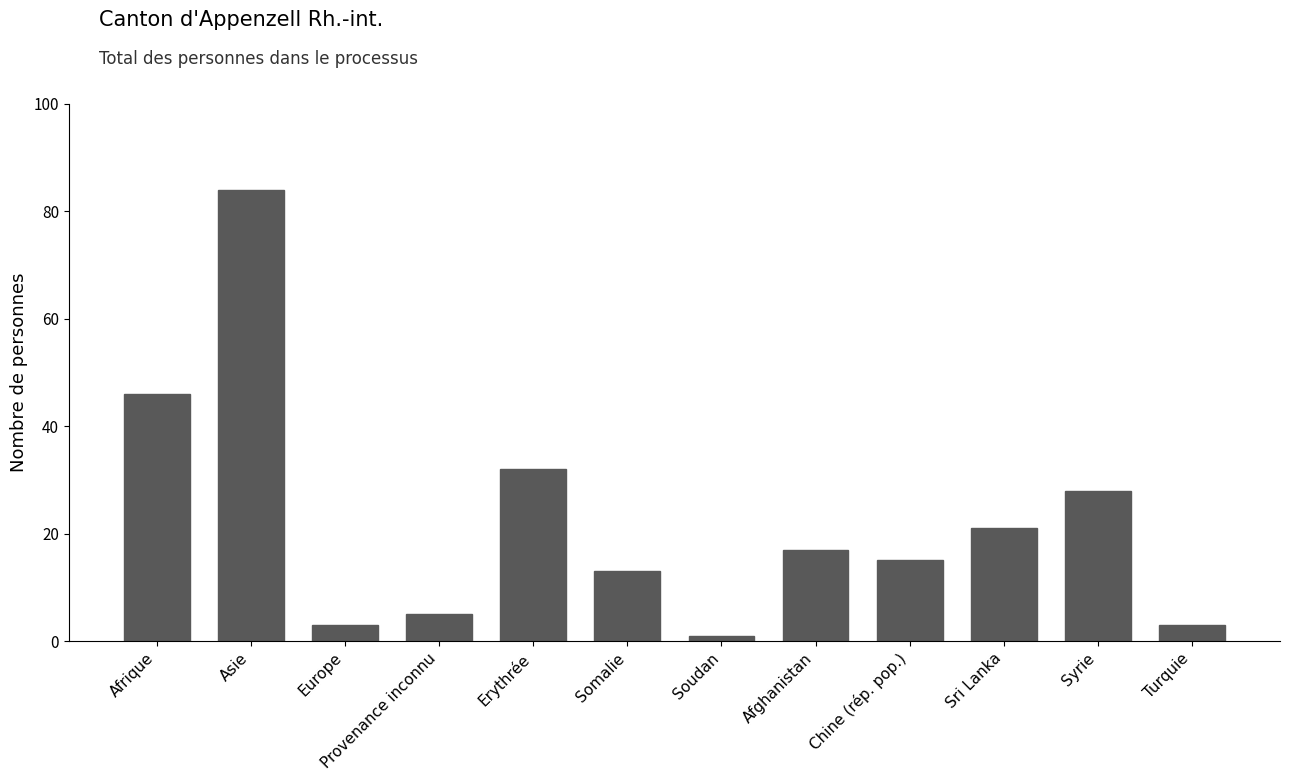

What is the minimum value shown in the chart?

1